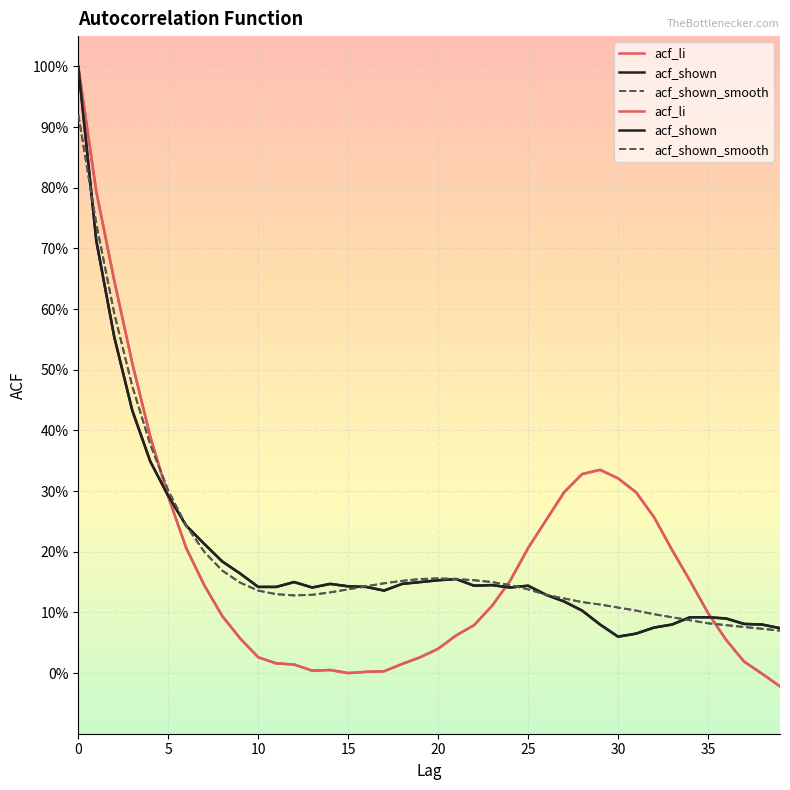

Rank the series by their maximum value, from highest to lowest.

acf_li, acf_shown, acf_shown_smooth